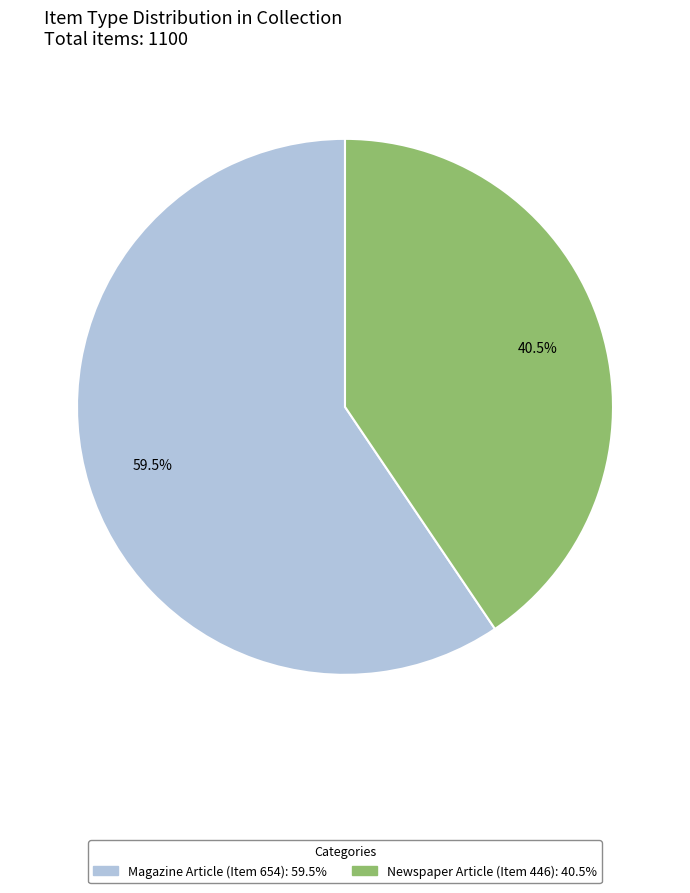

Approximately how many times larger is the value at Newspaper Article (Item 446) compared to Magazine Article (Item 654)?

0.7